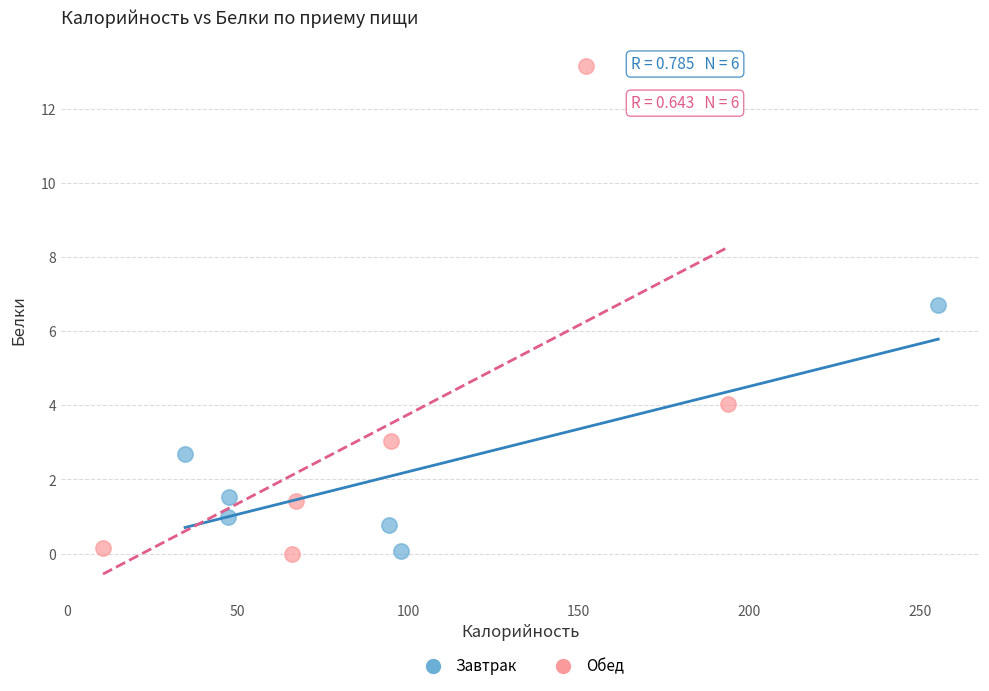

What are all the series names shown in the legend?

Завтрак, Обед